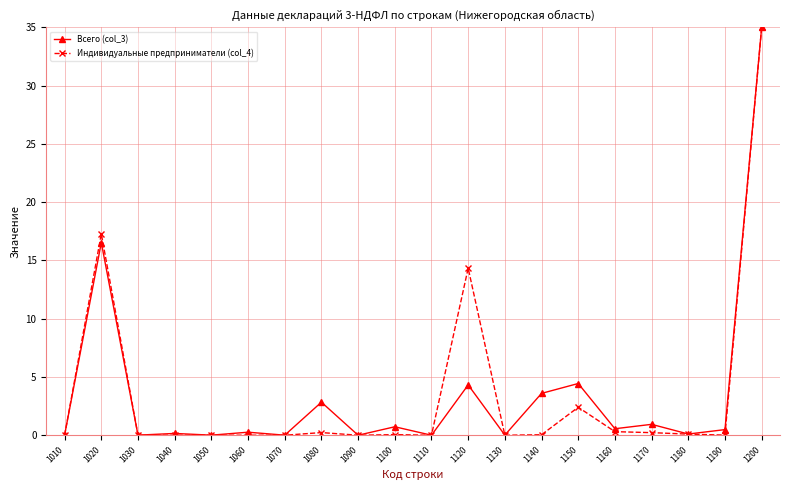

Is this an area chart (filled region under the line)?

No